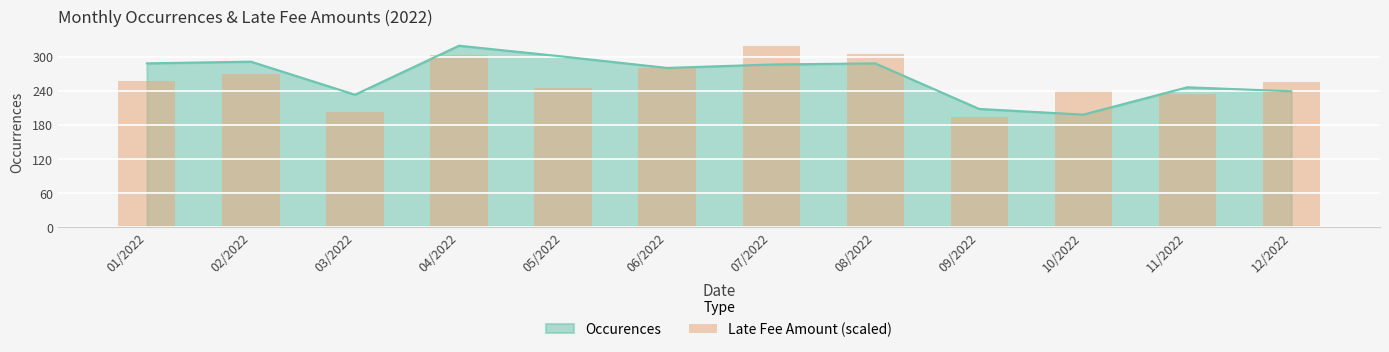

What is the ratio of the value at 11/2022 to the value at 09/2022?

1.2